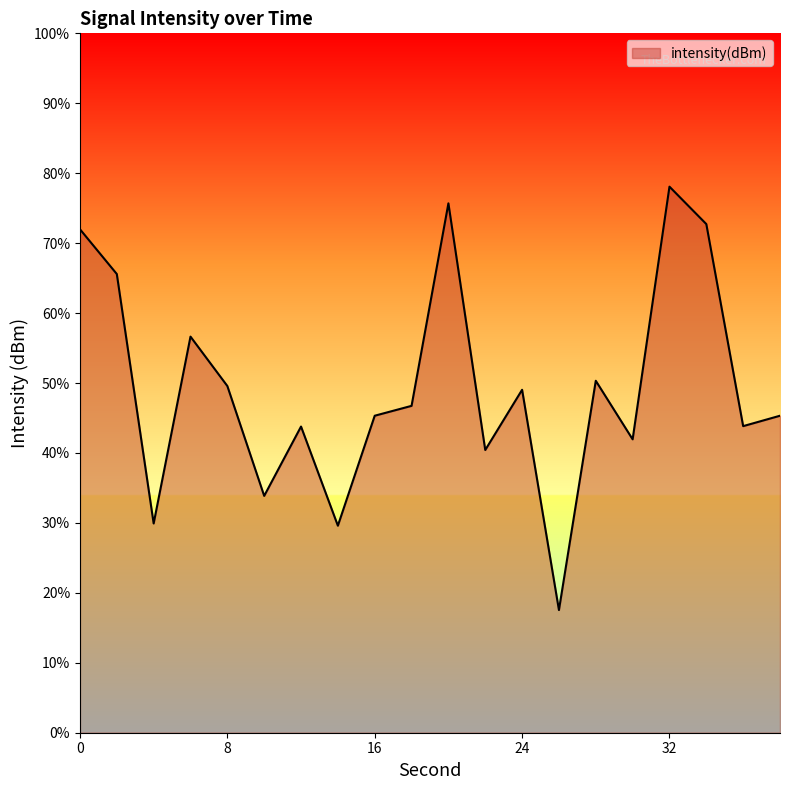

True or false: the data shows -131.8 at 36.

True